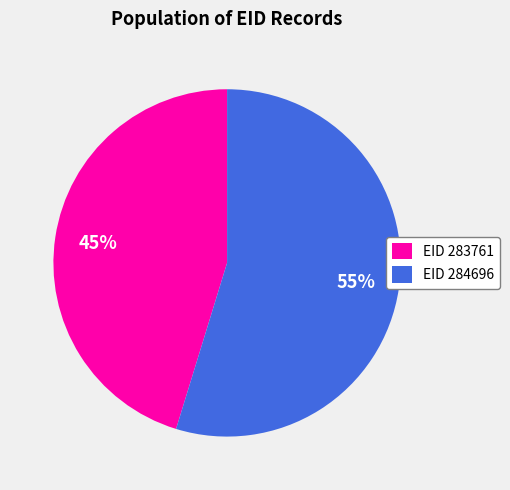

Is there a majority slice in this chart?

Yes